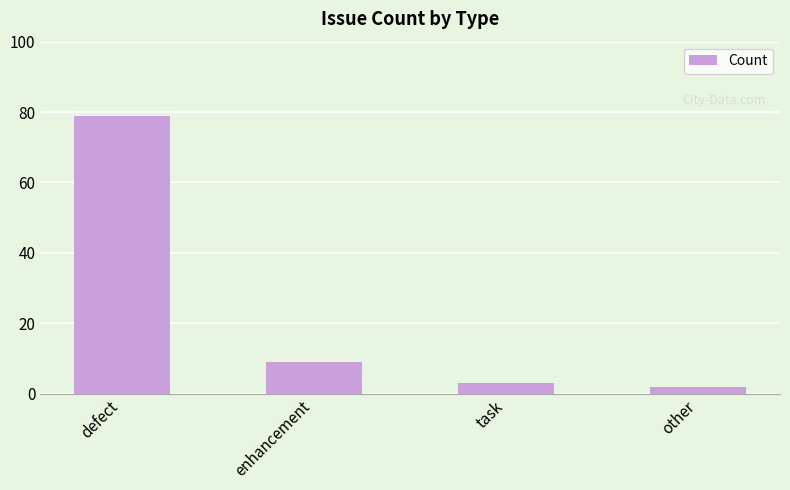

At which category does the chart reach its peak across all series?

defect